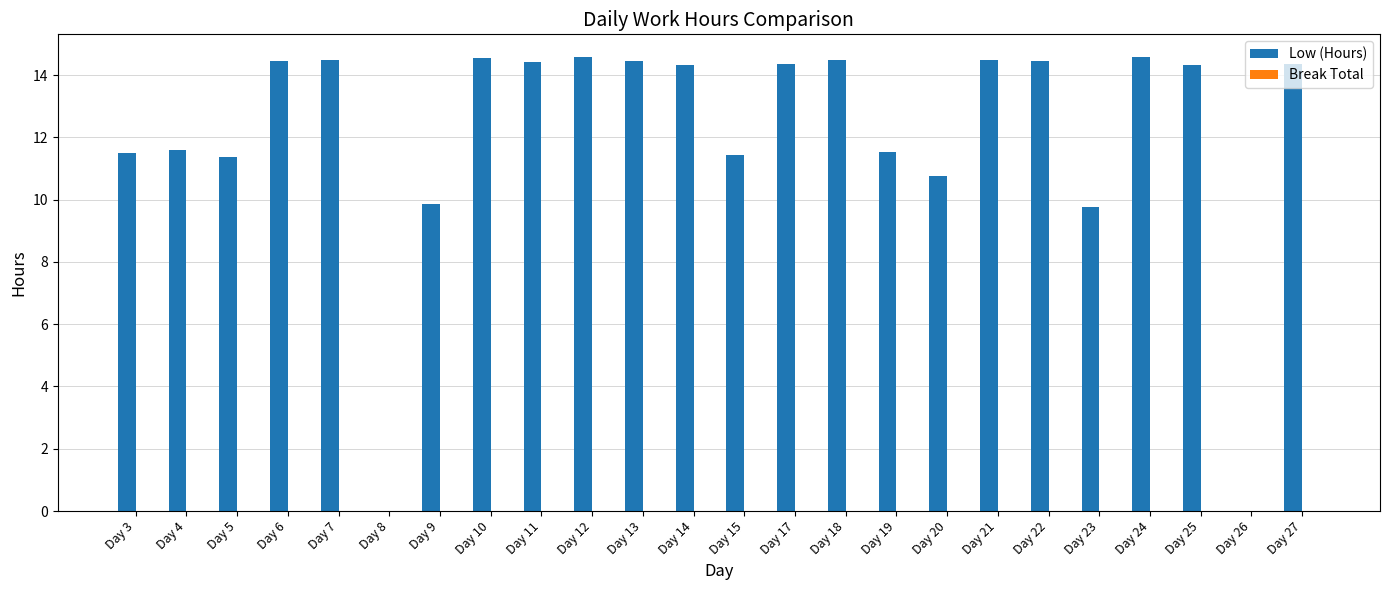

What is the sum of all values?

290.1